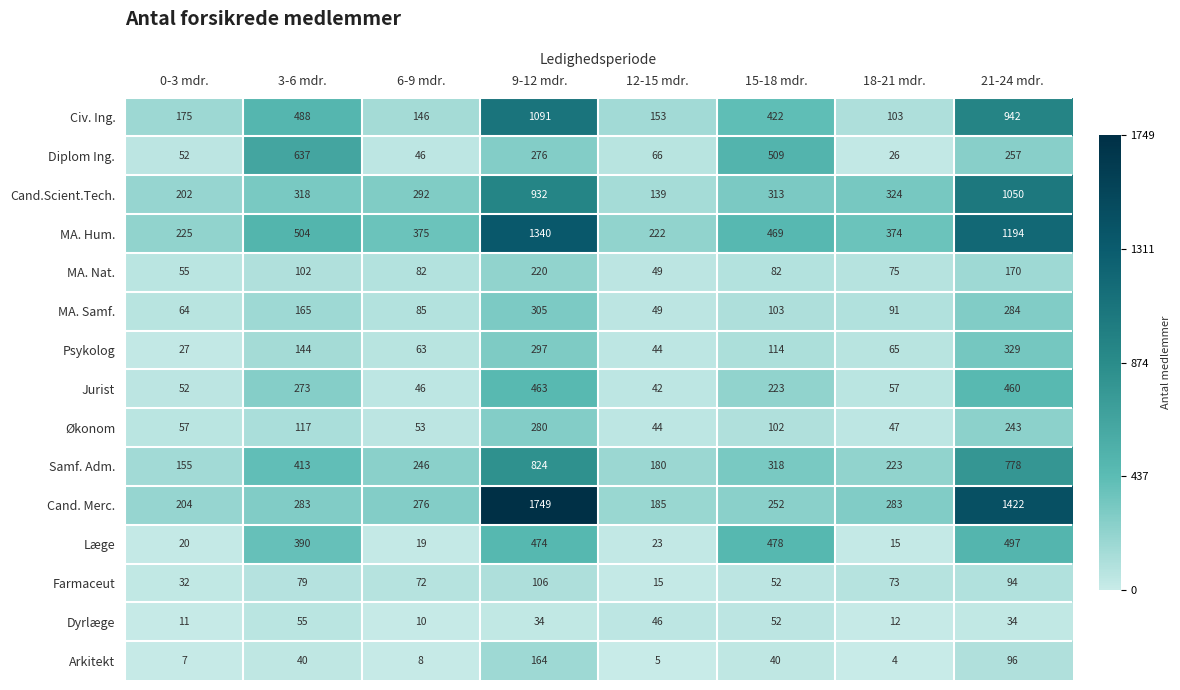

The value of MA. Samf. at 6-9 mdr. is 133. True or false?

False